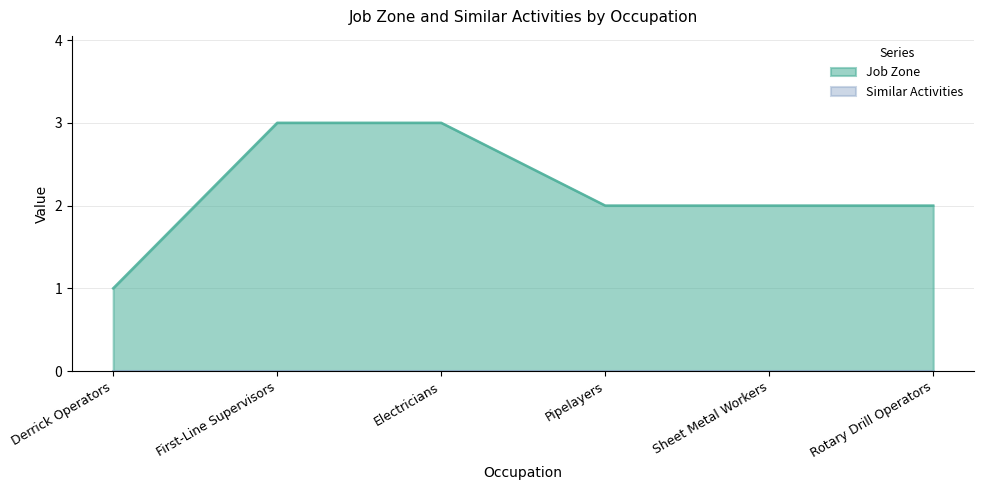

The value at Electricians is 3. True or false?

True